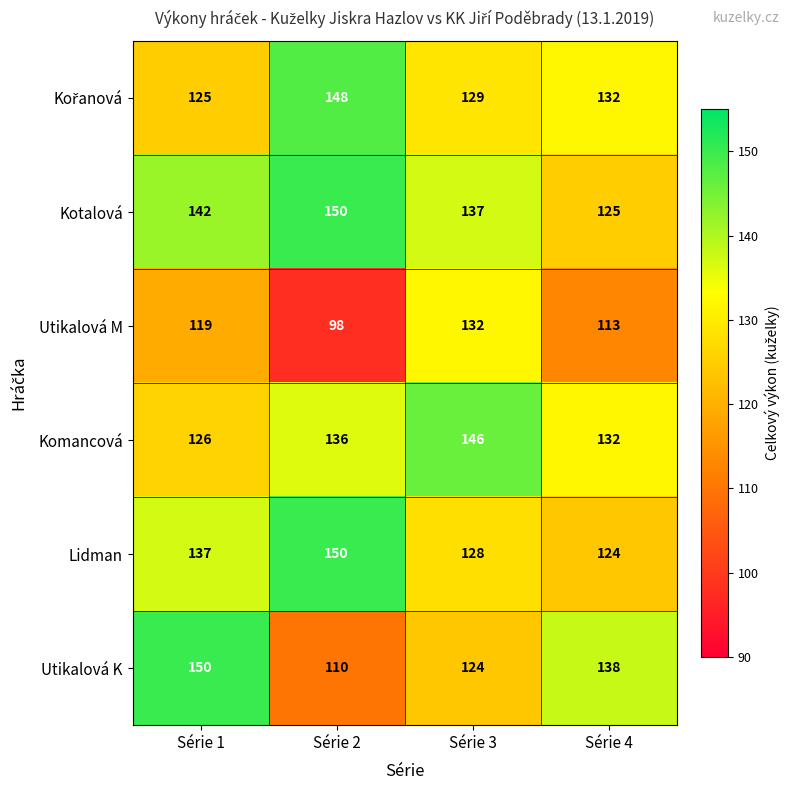

How many categories are shown in the chart?

4